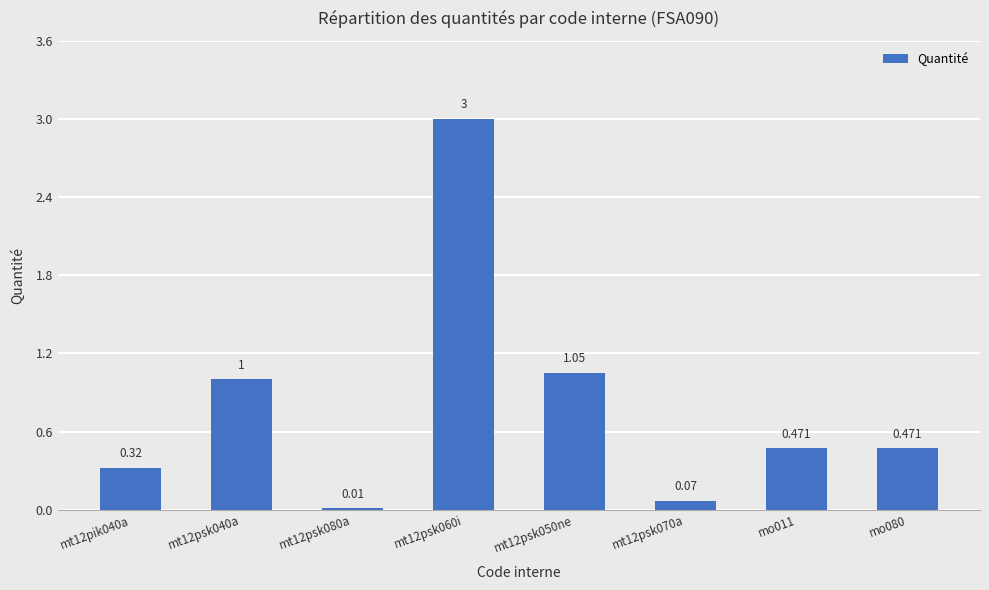

Are the bars horizontal?

No